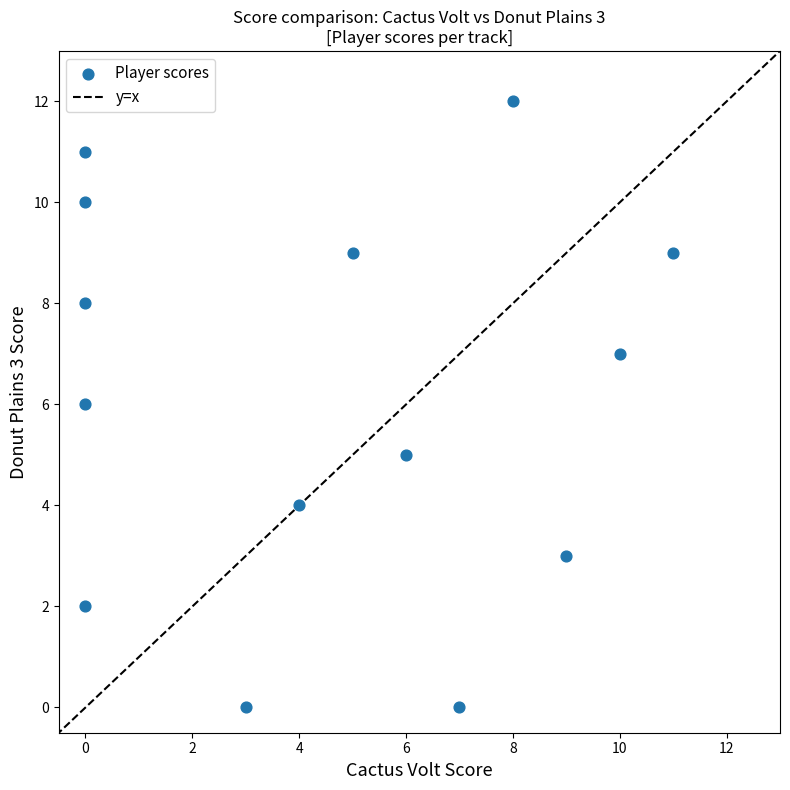

What is the range of X values (max minus min)?

11